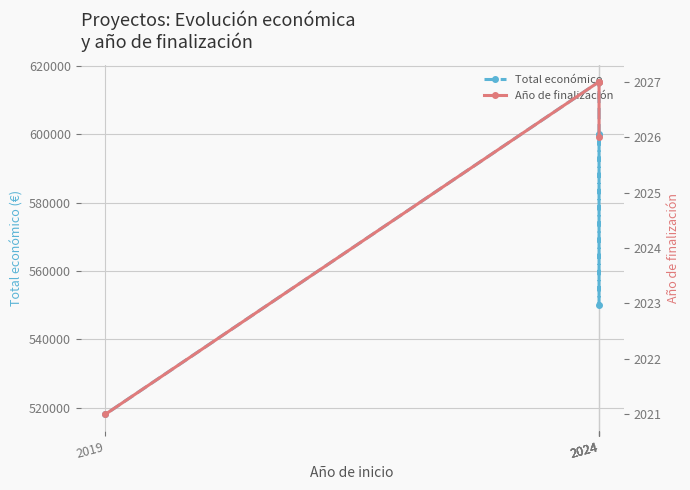

Where is Total económico nearest to the value 566751?

2024